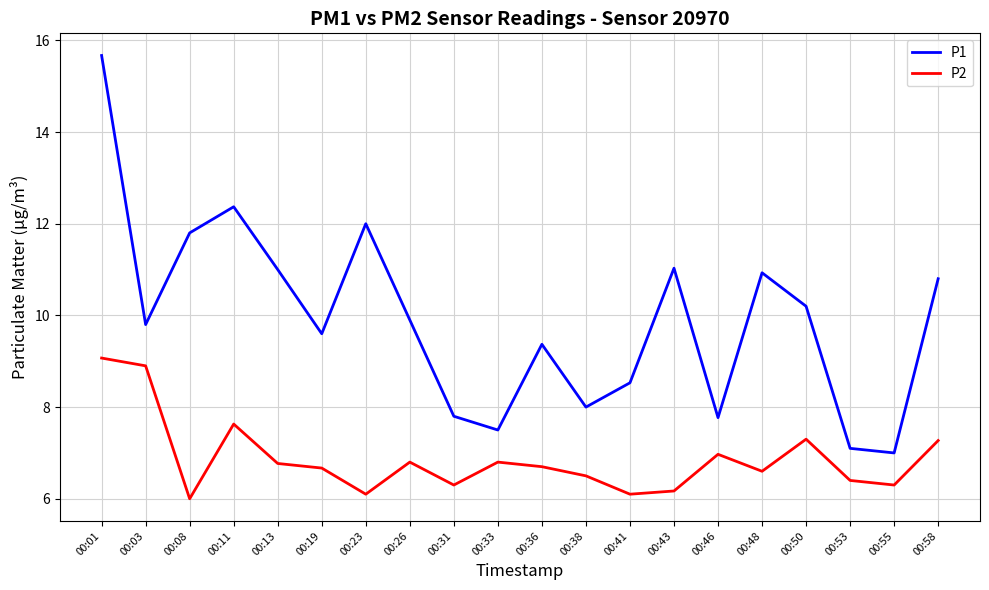

The value of P1 at 00:50 is 2.4. True or false?

False